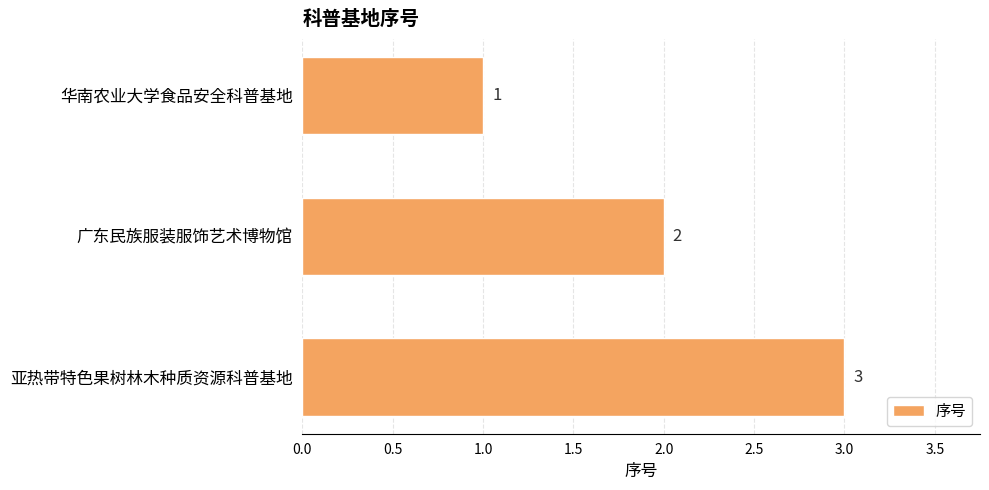

What is the sum of the values at 广东民族服装服饰艺术博物馆 and 亚热带特色果树林木种质资源科普基地?

5